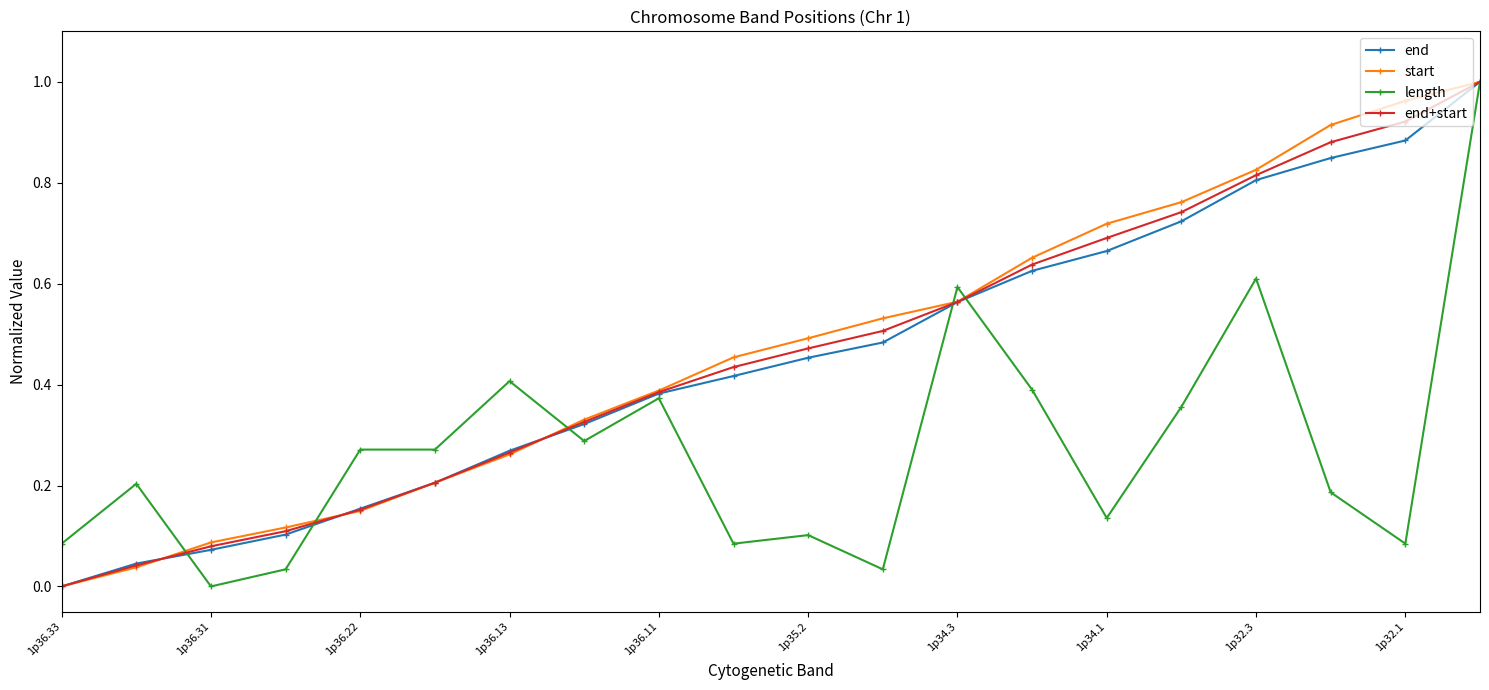

True or false: end has more than 1 interior local peaks.

False